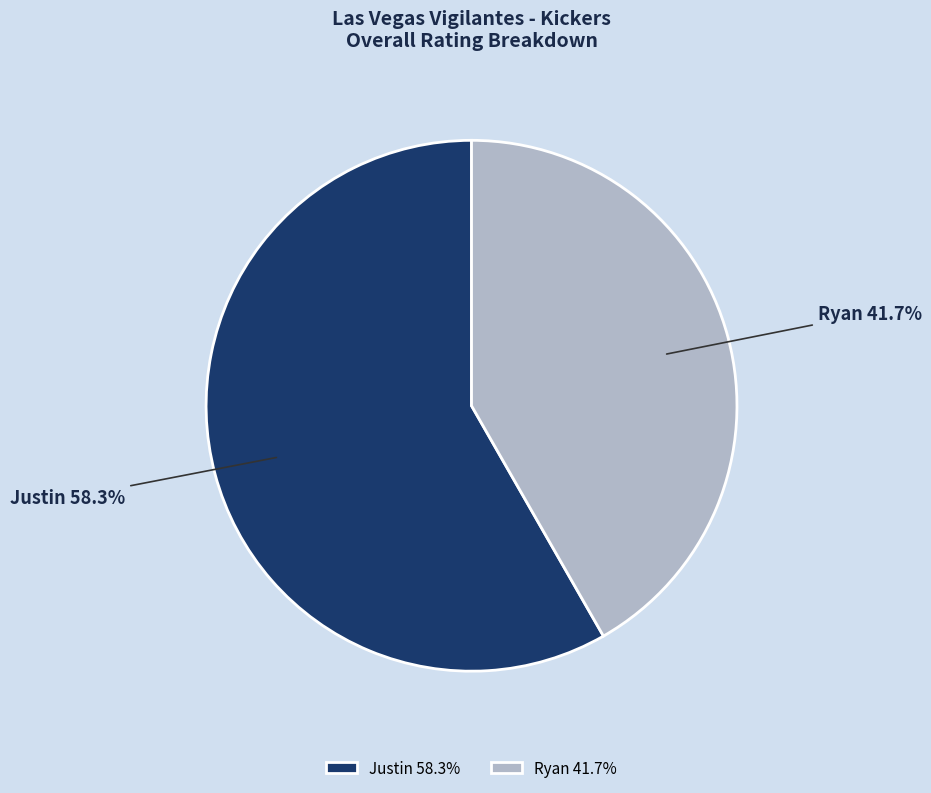

Which slice is the largest?

Justin